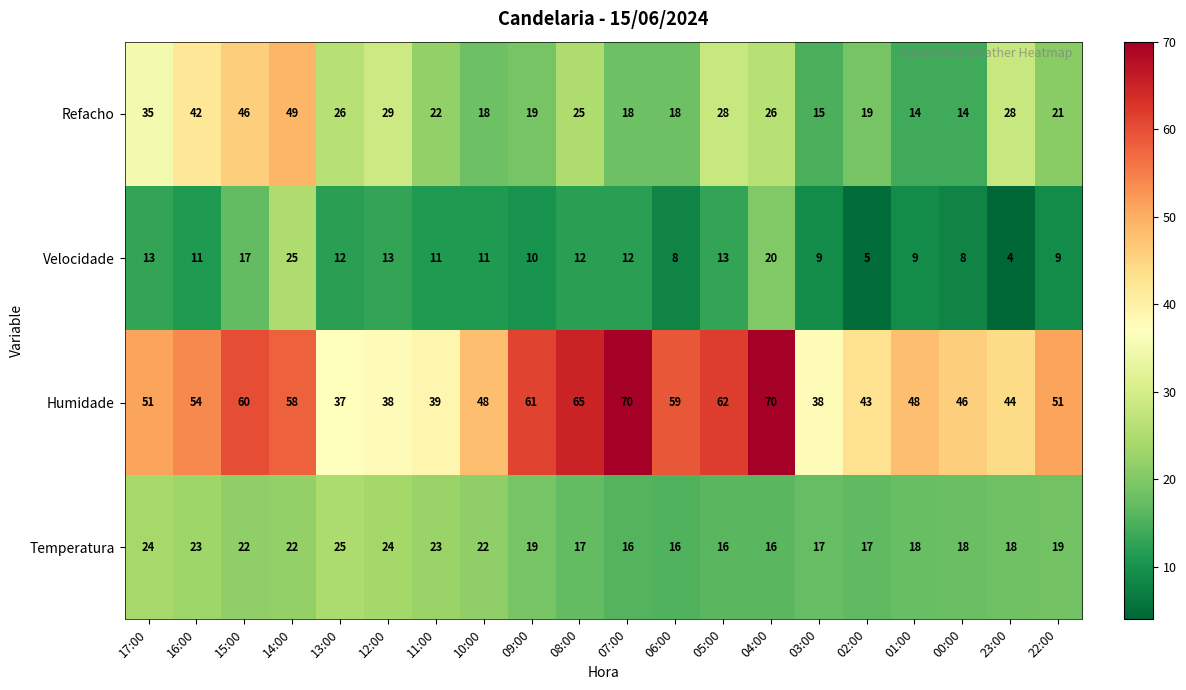

Rank the series at 22:00 from lowest to highest value.

Velocidade, Temperatura, Refacho, Humidade